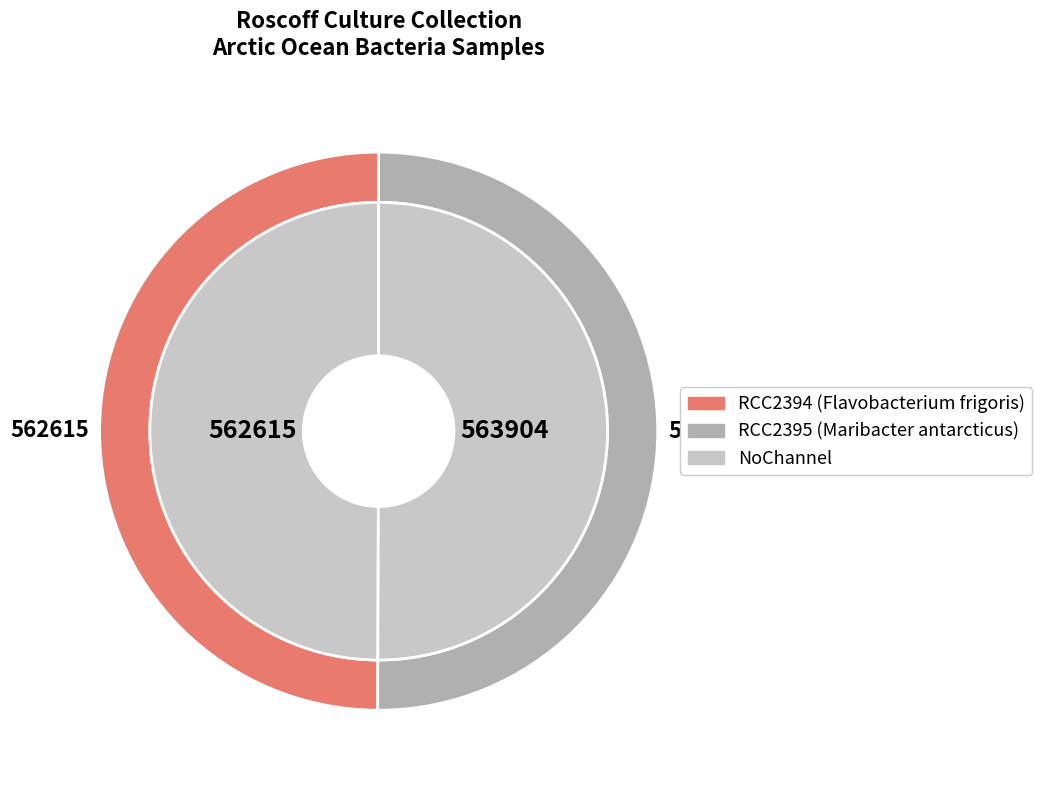

How many segments does this pie chart have?

2